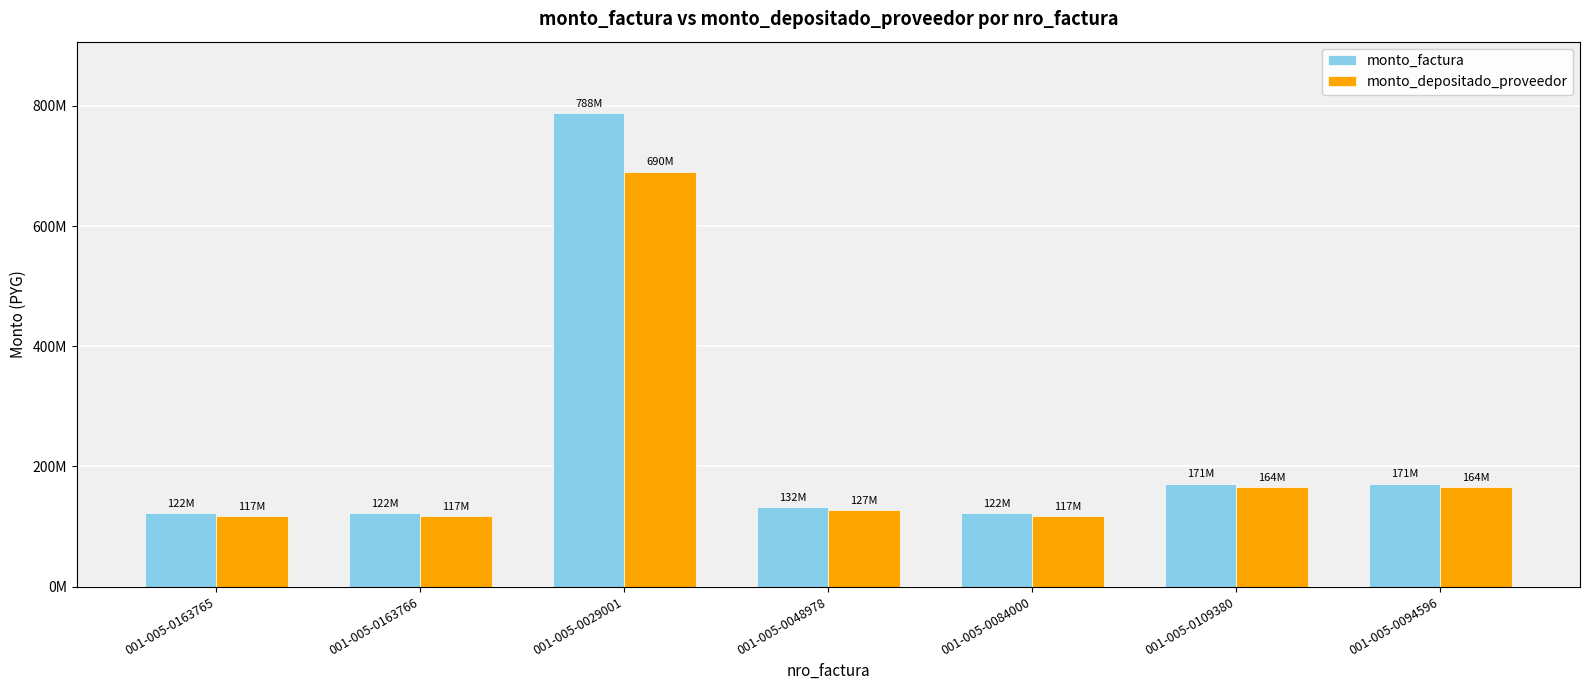

What are all the series names shown in the legend?

monto_factura, monto_depositado_proveedor